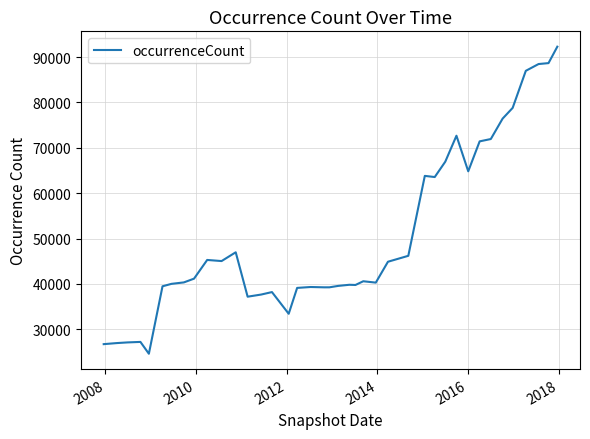

Does the chart have visible grid lines?

Yes